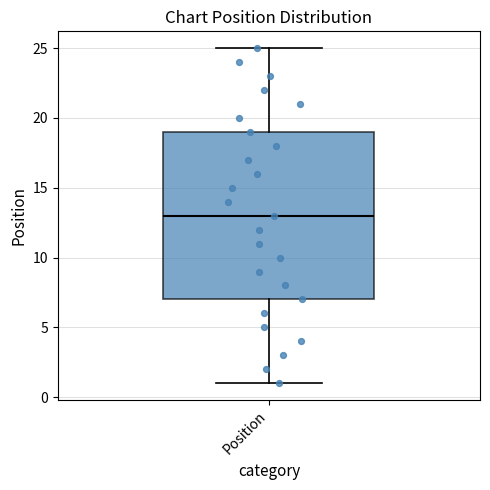

Read this box plot against the y-axis: the position of the median line, the range covered by the box, and the ends of both whiskers. The values are not printed on the chart, so give them approximately, as read against the axis.

median 13, box 7 to 19, whiskers 1 to 25